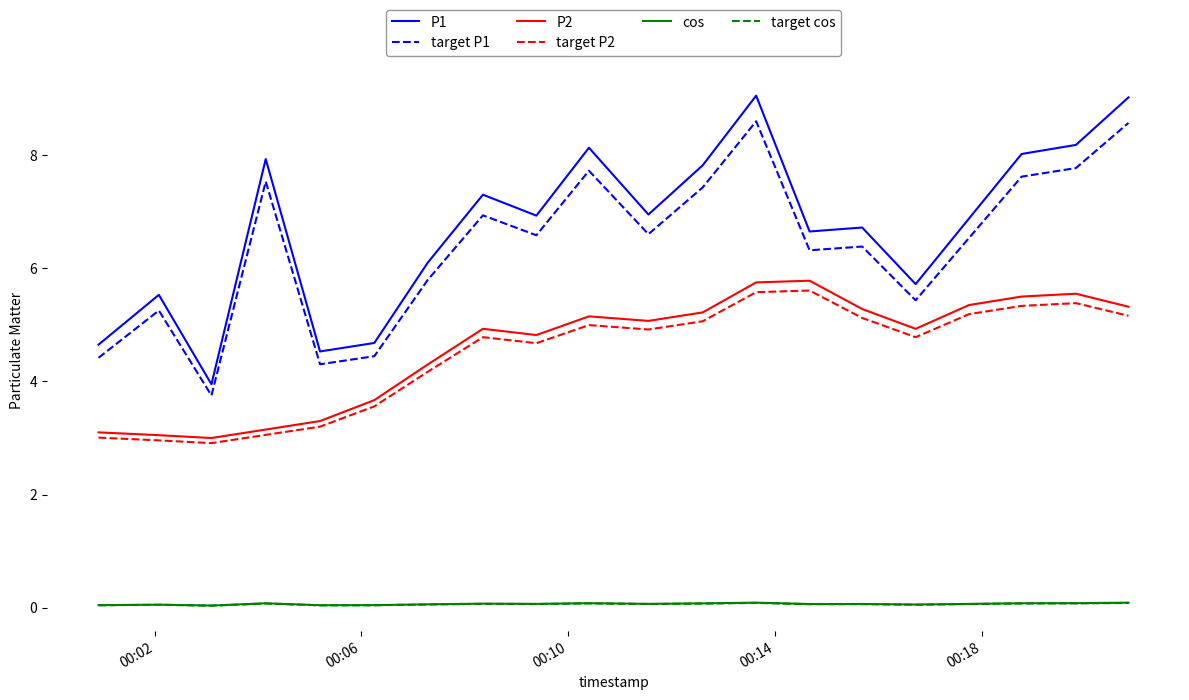

True or false: P1 and target cos cross at least once.

False